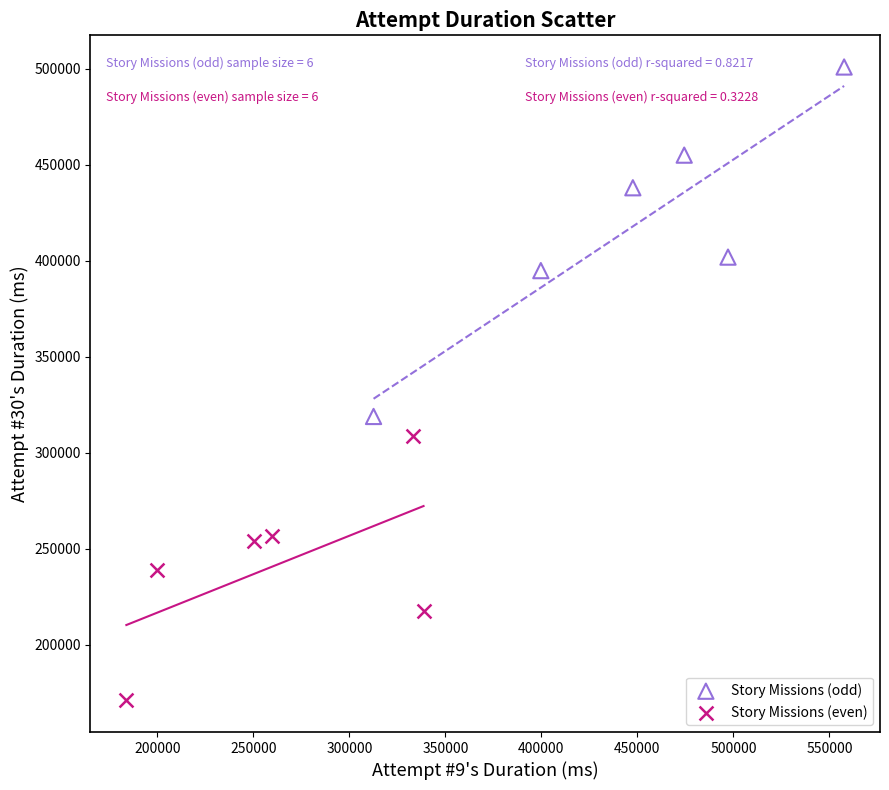

Which series has the widest spread of Y values?

Story Missions (odd)